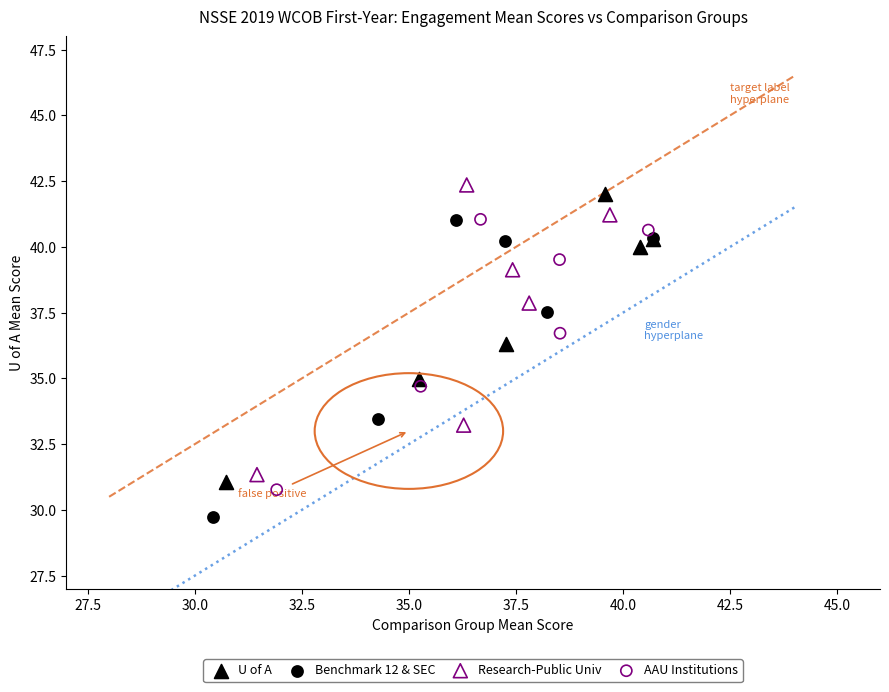

What are all the series names shown in the legend?

U of A, Benchmark 12 & SEC, Research-Public Univ, AAU Institutions